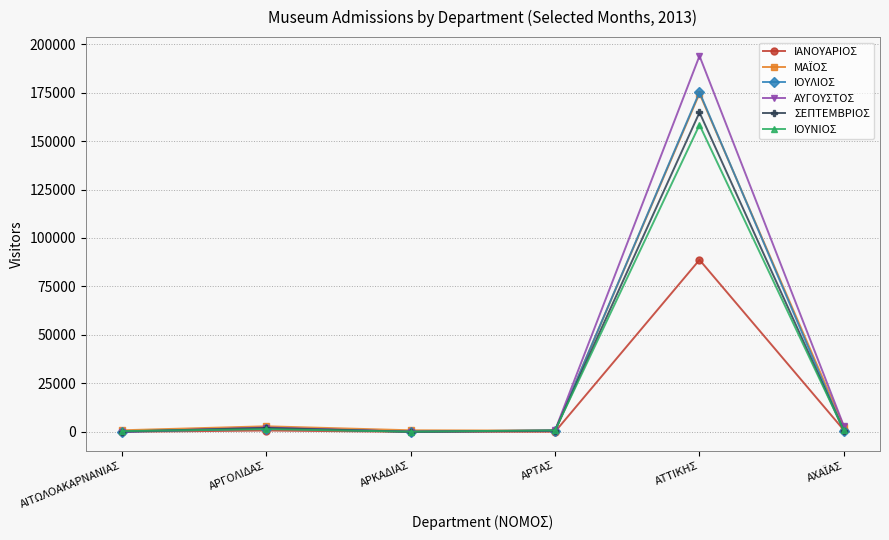

At how many categories does at least one series exceed 42383?

1